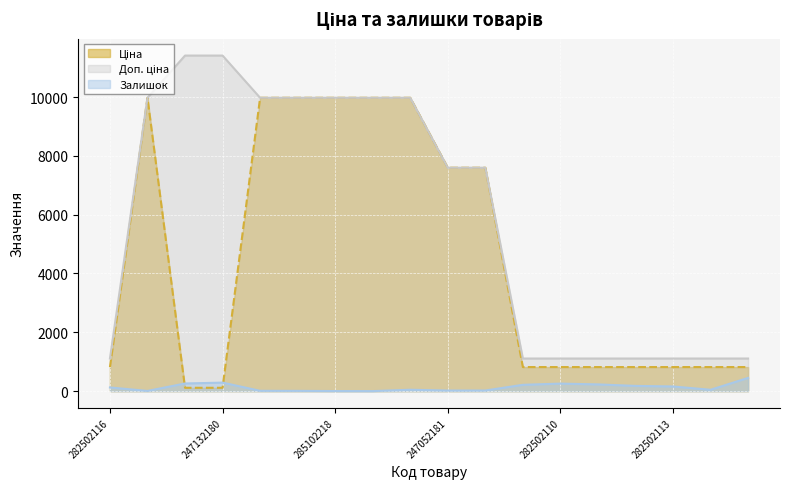

What is the difference between the maximum and minimum values in the Доп. ціна series?

10300.8